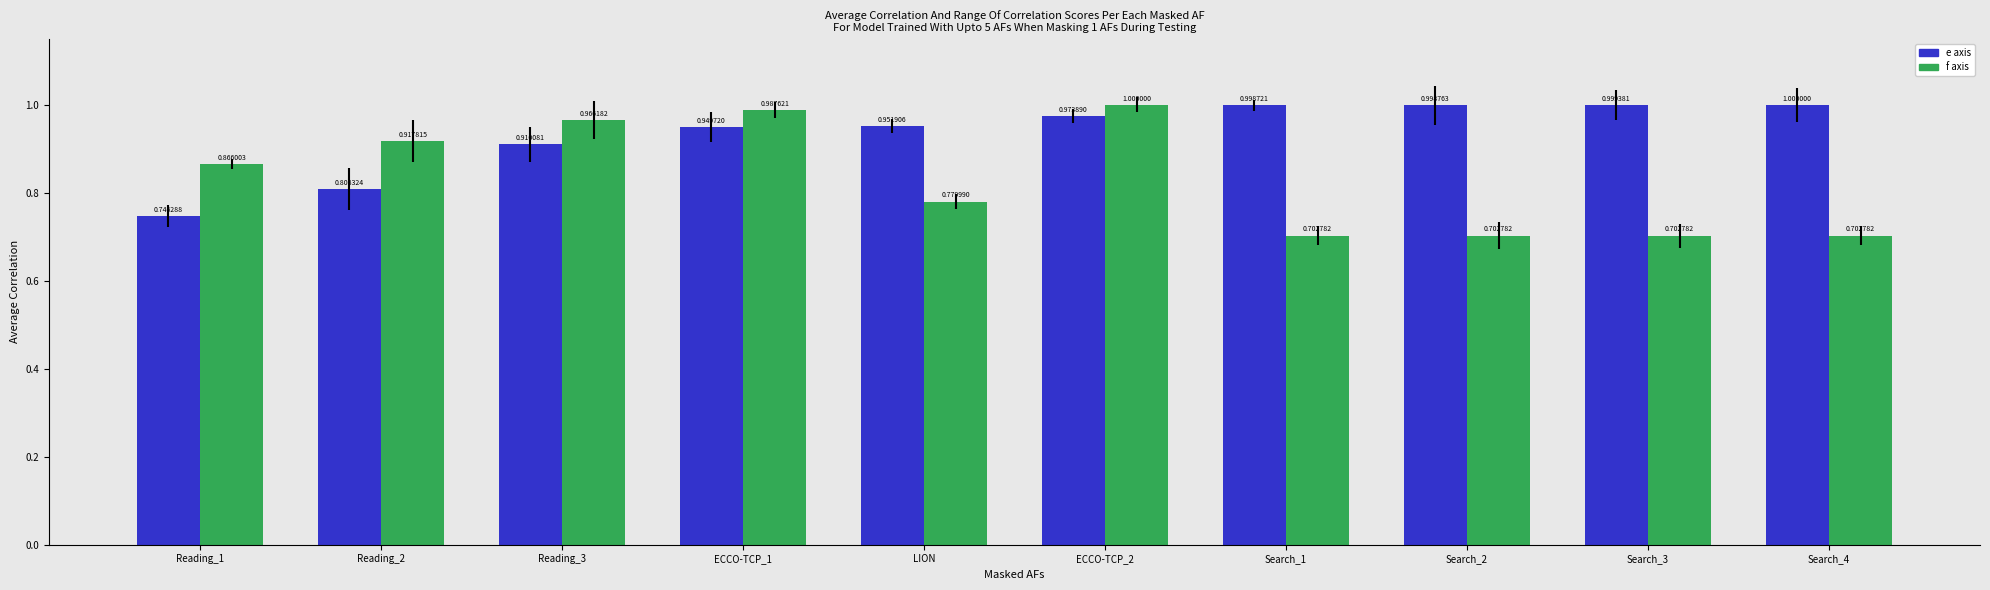

At which category is the sum across all series the highest?

ECCO-TCP_2